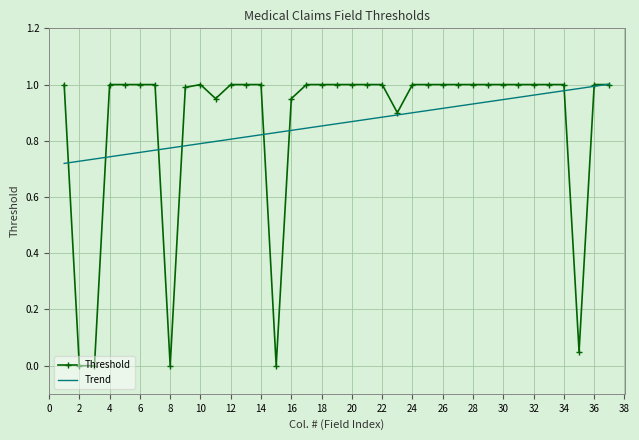

Which series has the largest range (max minus min)?

Threshold